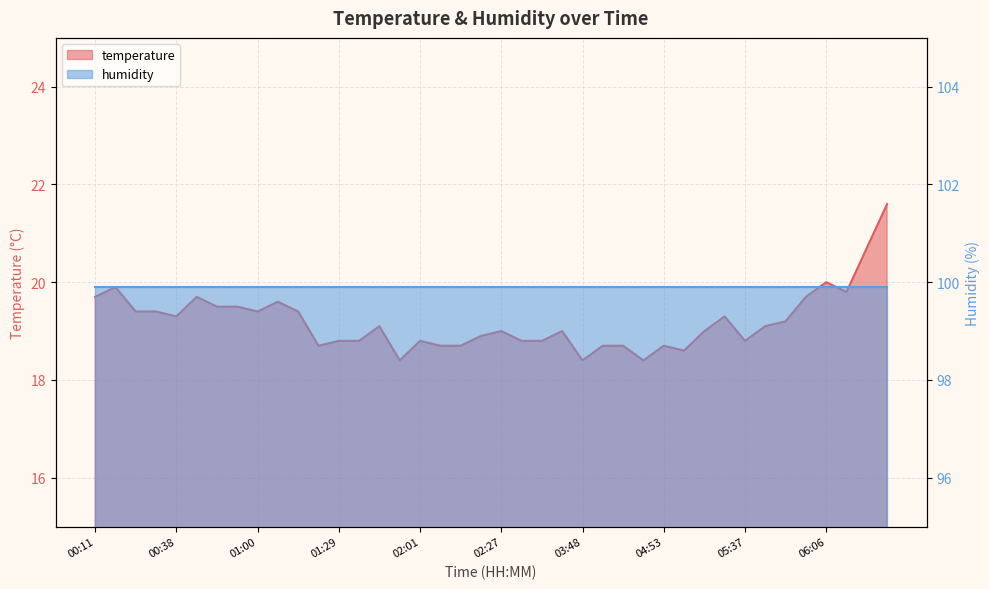

What is the greatest value displayed?

21.6